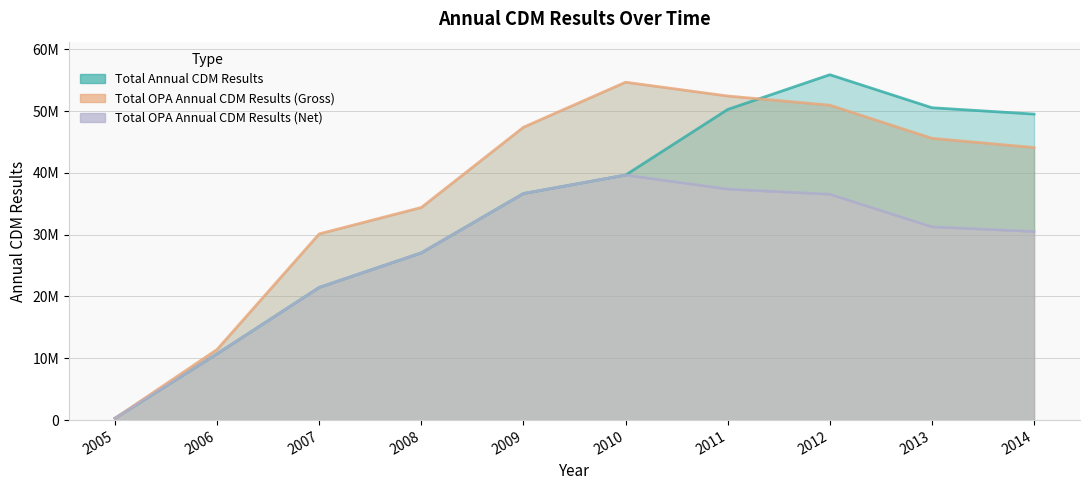

Reading left to right, what are all the values shown in this chart?

Total Annual CDM Results: 2005=292583.0	2006=10724827.0	2007=21463789.0	2008=27058909.4	2009=36655514.9	2010=39643598.2	2011=50257589.5	2012=55878489.8	2013=50537006.0	2014=49504226.4
Total OPA Annual CDM Results (Gross): 2005=292583.0	2006=11429858.1	2007=30126927.6	2008=34400975.7	2009=47381960.3	2010=54664486.7	2011=52431811.1	2012=50947313.9	2013=45587649.6	2014=44094366.8
Total OPA Annual CDM Results (Net): 2005=292583.0	2006=10724827.0	2007=21463789.0	2008=27058909.4	2009=36655514.9	2010=39643598.2	2011=37374960.9	2012=36539763.6	2013=31270273.2	2014=30516052.3